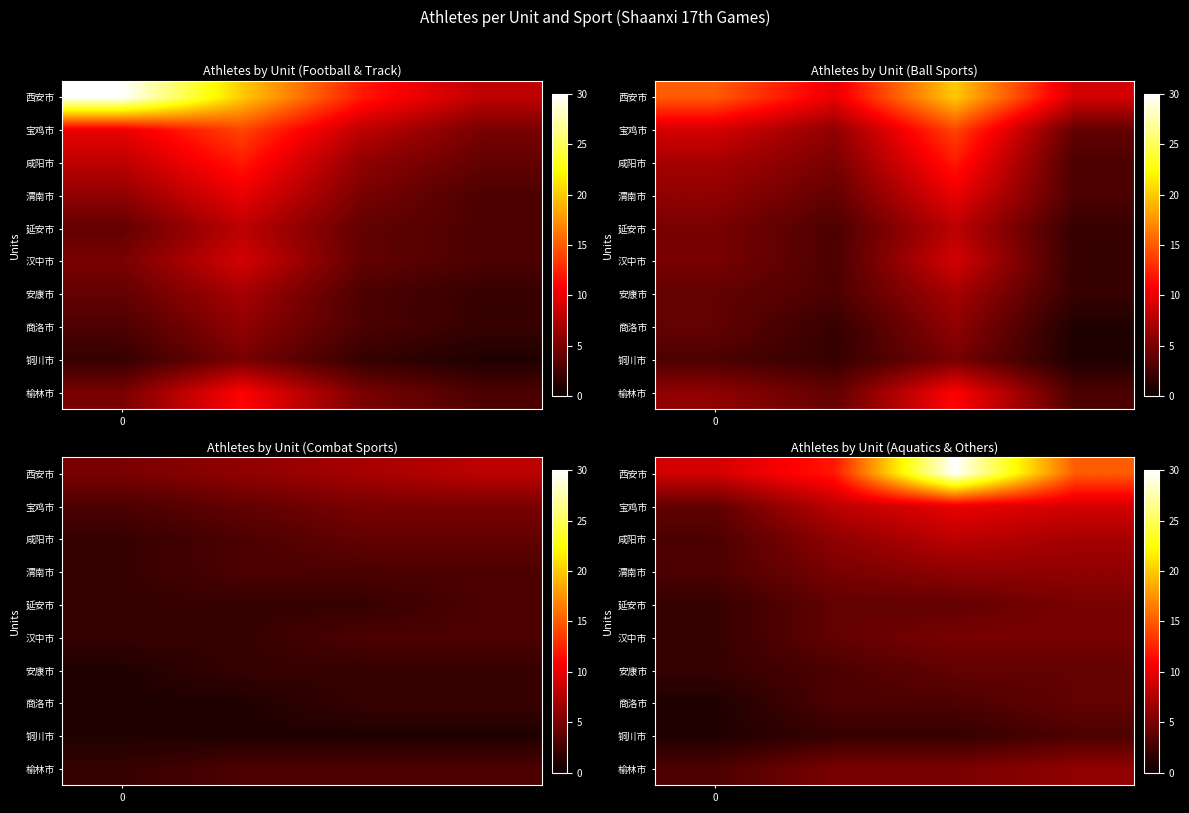

What is the minimum value shown in the chart?

1